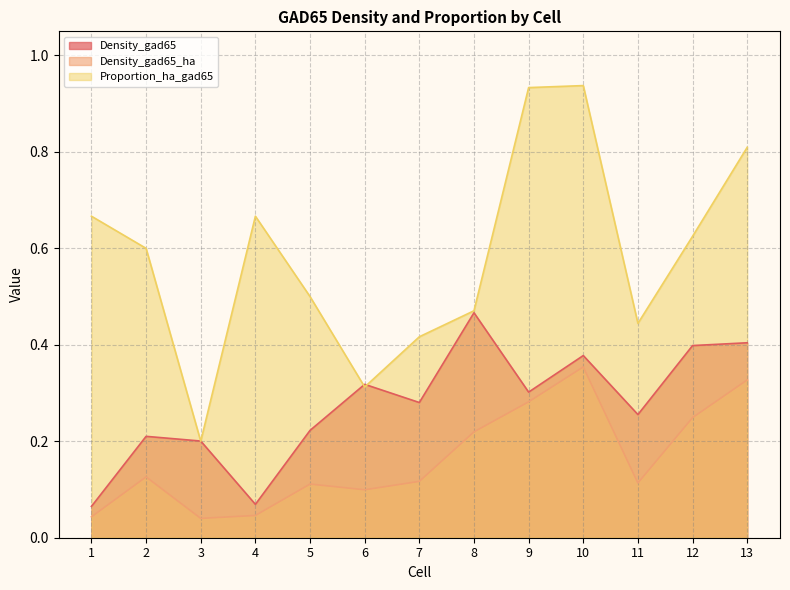

How many data points does each series have?

13